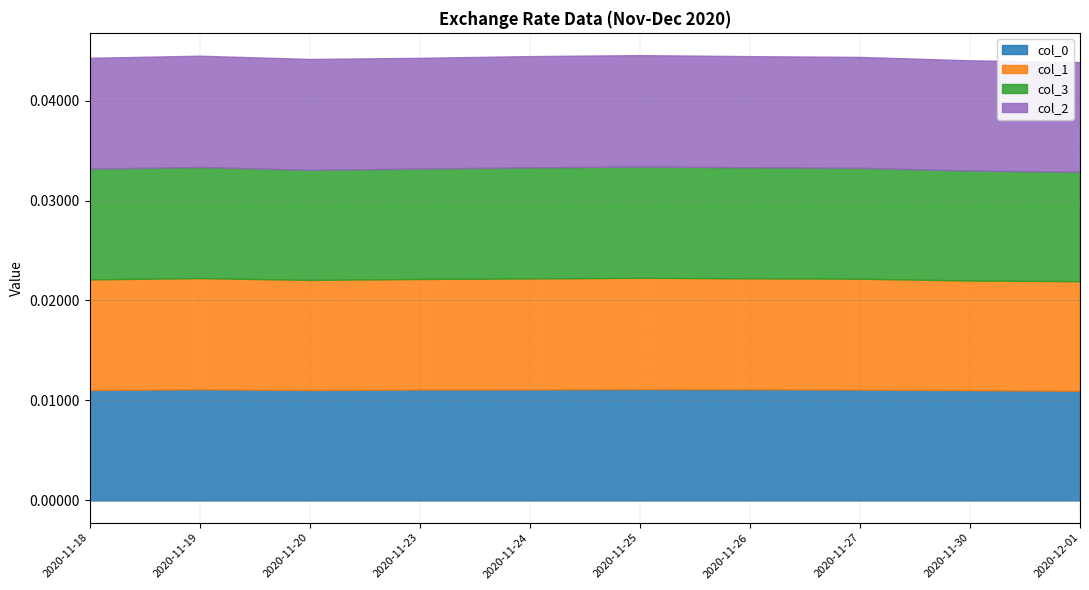

Which category has the highest value across all series?

2020-11-25